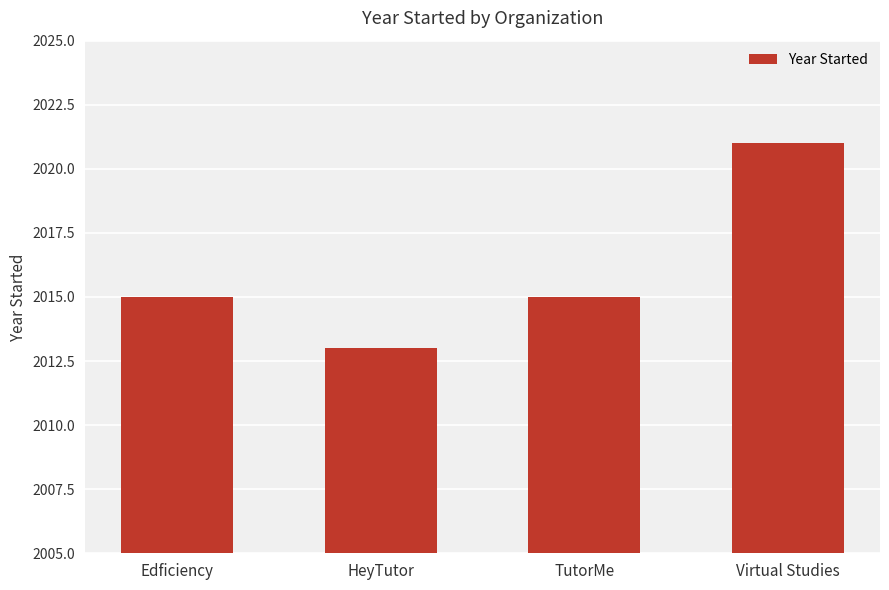

Which label corresponds to the smallest value in the chart?

HeyTutor